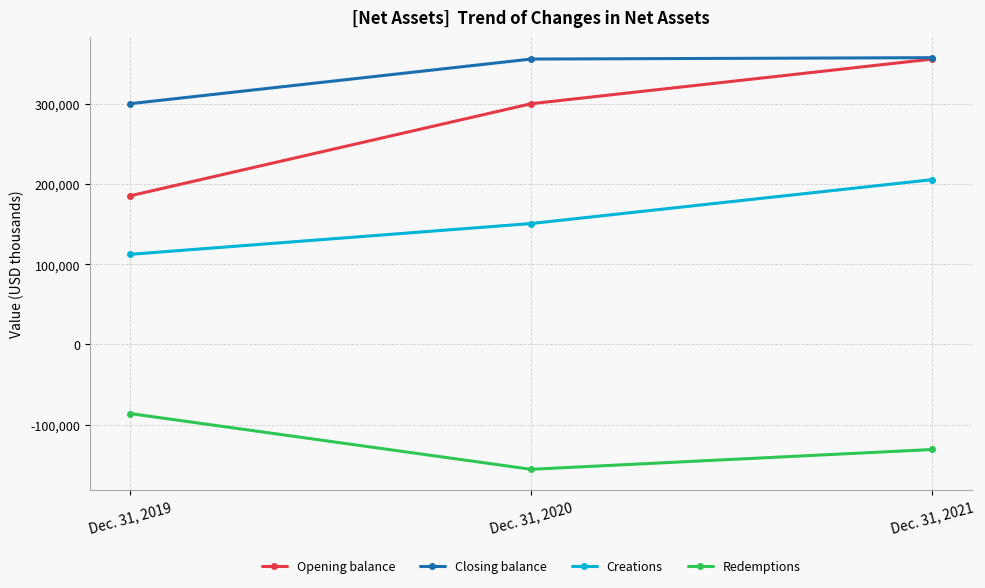

What is the minimum value for Opening balance?

185465